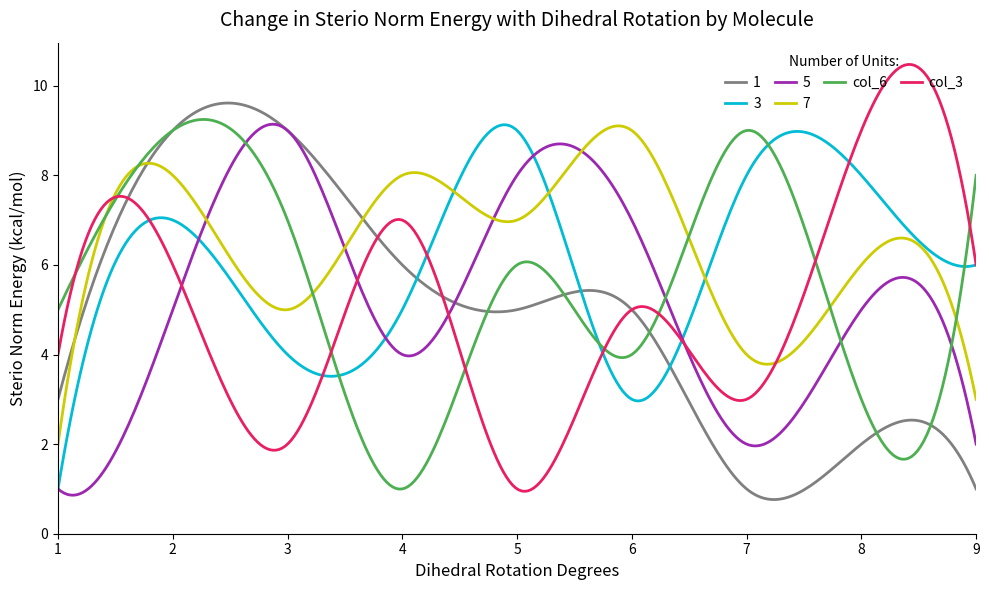

Which series has the widest spread of values?

col_3